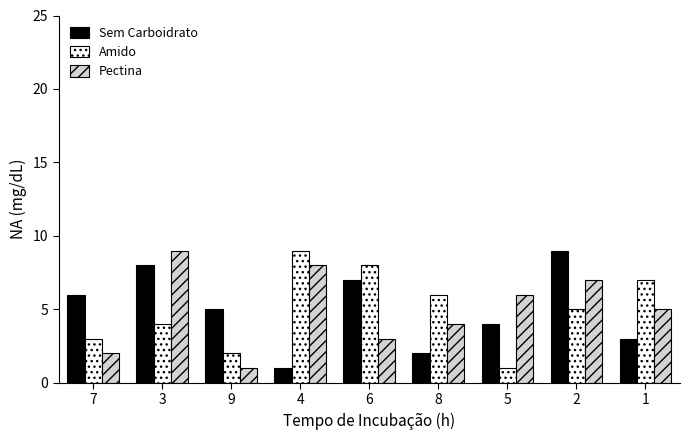

What is the greatest value displayed?

9